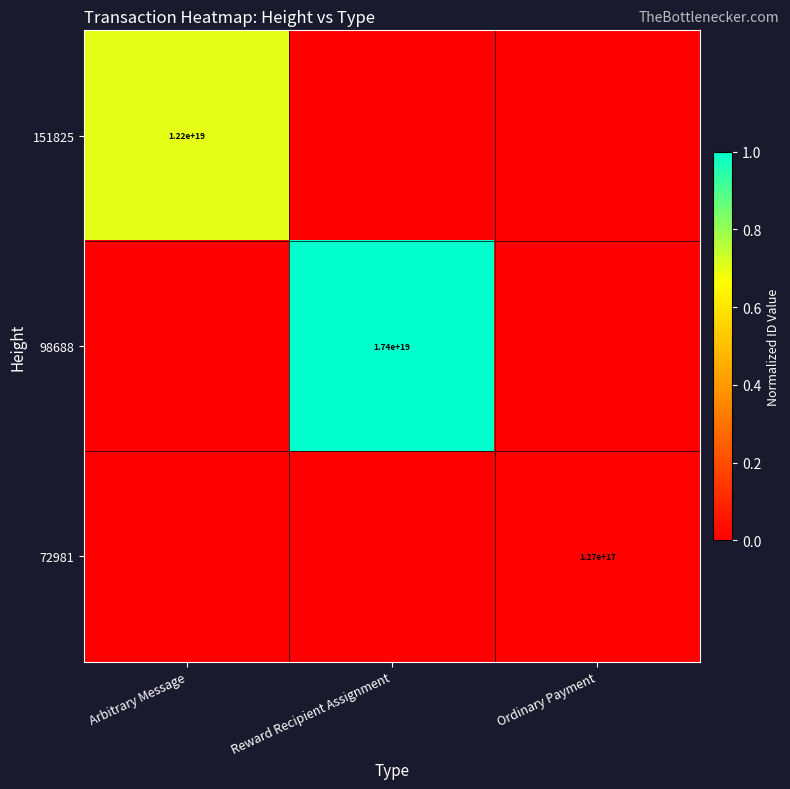

Is it true that 151825 equals 12200000000000000000 at Arbitrary Message?

True